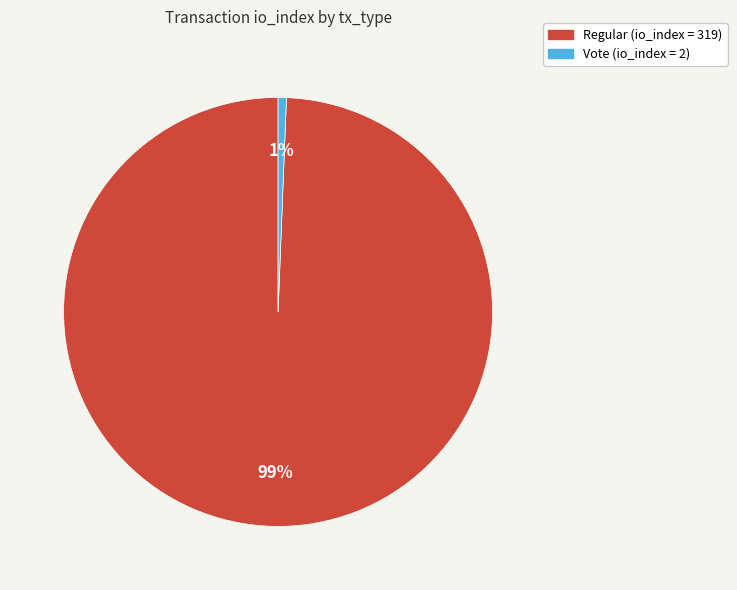

To the nearest percent, what is the average slice percentage?

50%